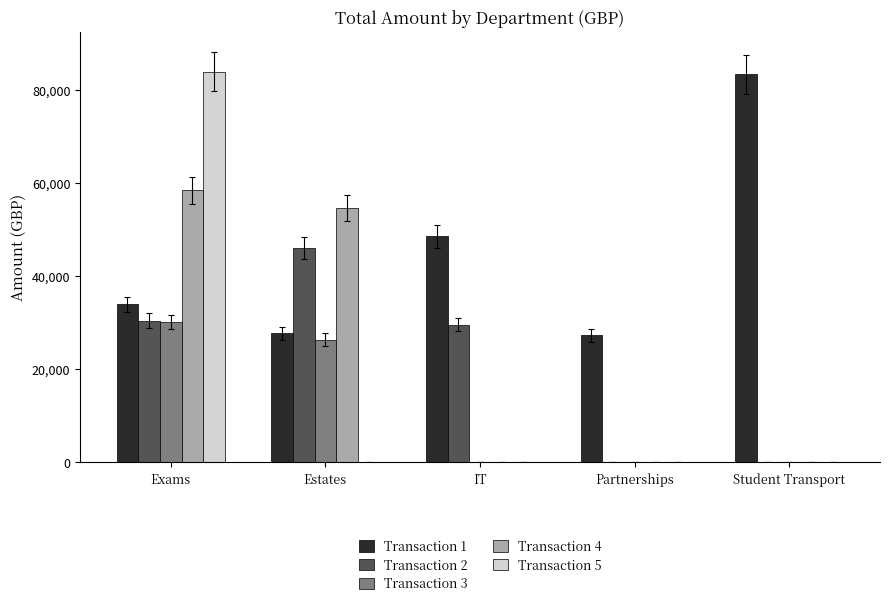

Reading left to right, list all the values displayed in this chart.

Transaction 1: 33888.0	27677.5	48510.5	27230.5	83300.0
Transaction 2: 30425.8	46017.6	29574.0	0.0	0.0
Transaction 3: 30107.0	26351.5	0.0	0.0	0.0
Transaction 4: 58378.0	54591.4	0.0	0.0	0.0
Transaction 5: 83831.8	0.0	0.0	0.0	0.0